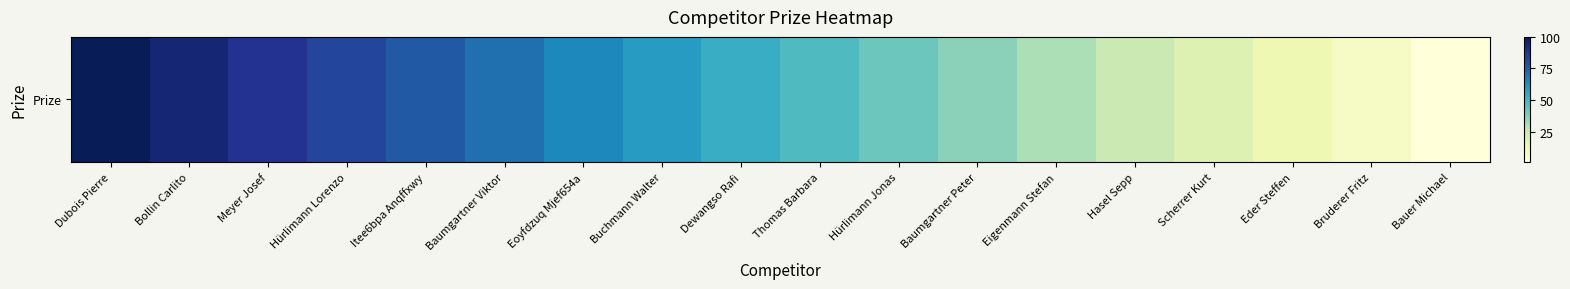

Rank the categories by value from highest to lowest.

Dubois Pierre, Bollin Carlito, Meyer Josef, Hürlimann Lorenzo, Itee6bpa Anqffxwy, Baumgartner Viktor, Eoyfdzuq Mjef654a, Buchmann Walter, Dewangso Rafi, Thomas Barbara, Hürlimann Jonas, Baumgartner Peter, Eigenmann Stefan, Hasel Sepp, Scherrer Kurt, Eder Steffen, Bruderer Fritz, Bauer Michael